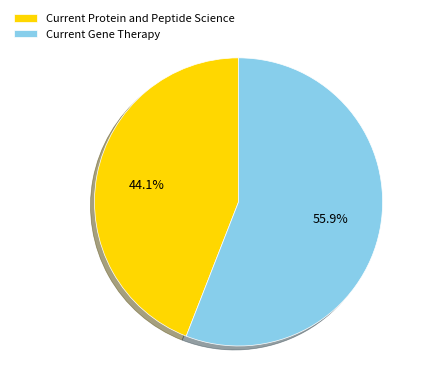

Which slice represents more than half of the pie?

Current Gene Therapy